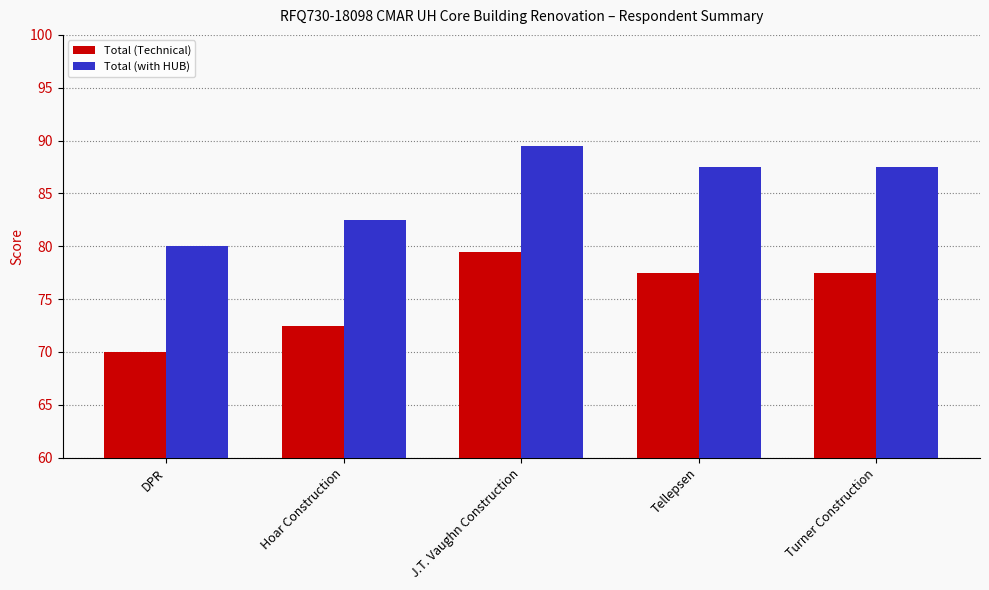

Reading left to right, extract all data points from this chart.

Total (Technical): DPR=70.0	Hoar Construction=72.5	J.T. Vaughn Construction=79.5	Tellepsen=77.5	Turner Construction=77.5
Total (with HUB): DPR=80.0	Hoar Construction=82.5	J.T. Vaughn Construction=89.5	Tellepsen=87.5	Turner Construction=87.5